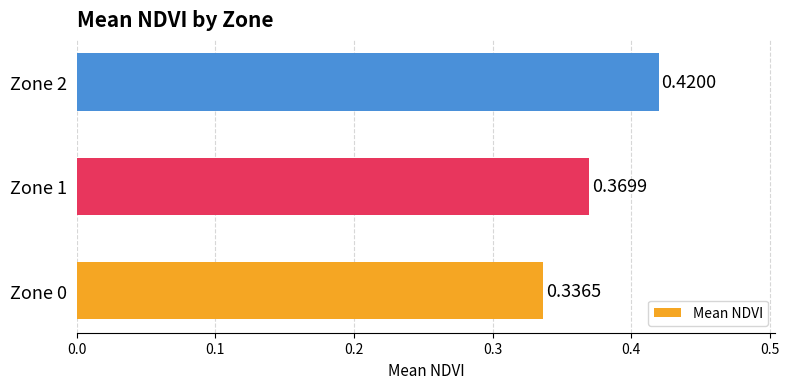

What is the sum of all values?

1.1